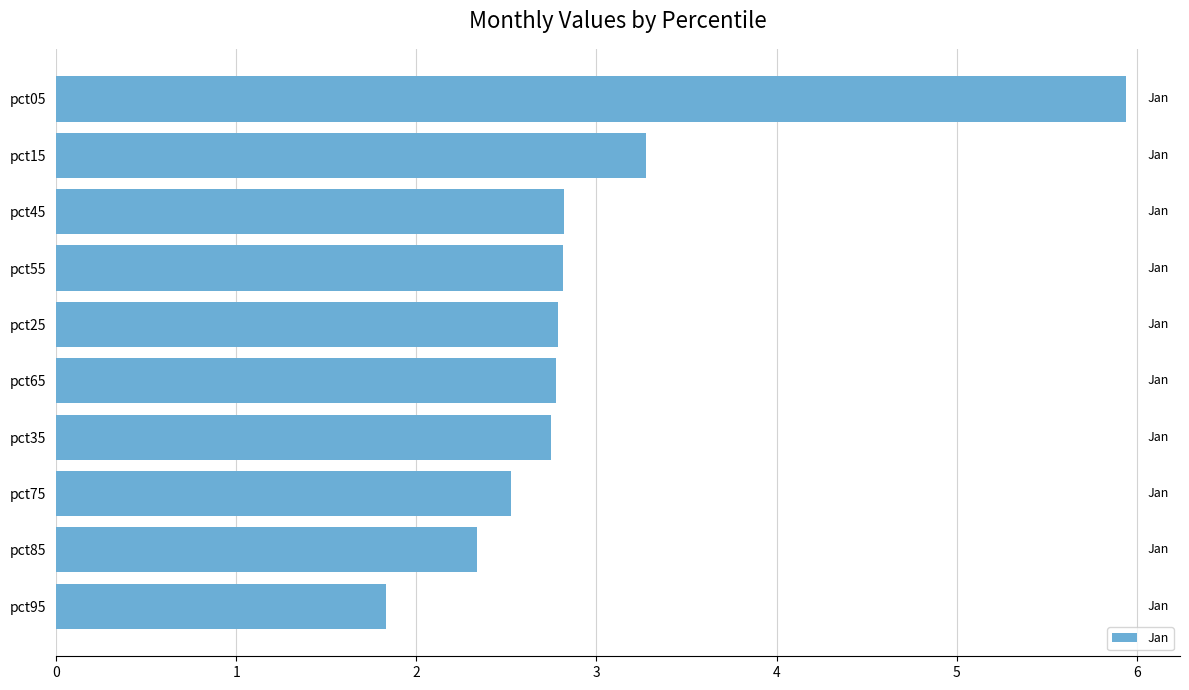

Read the value at pct45.

2.8